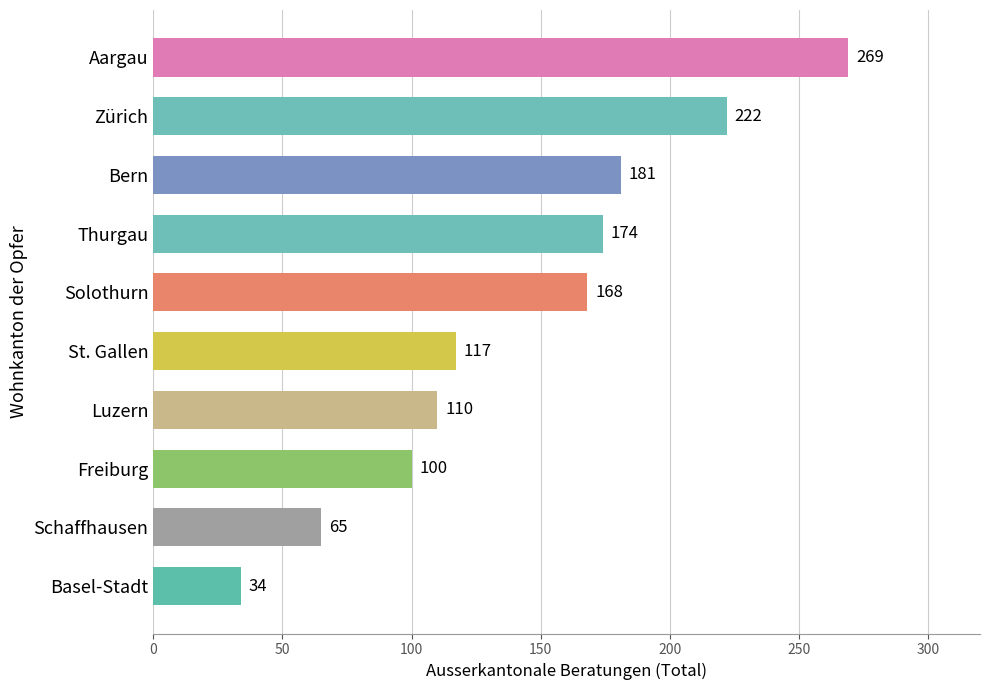

What is the sum of all values?

1440